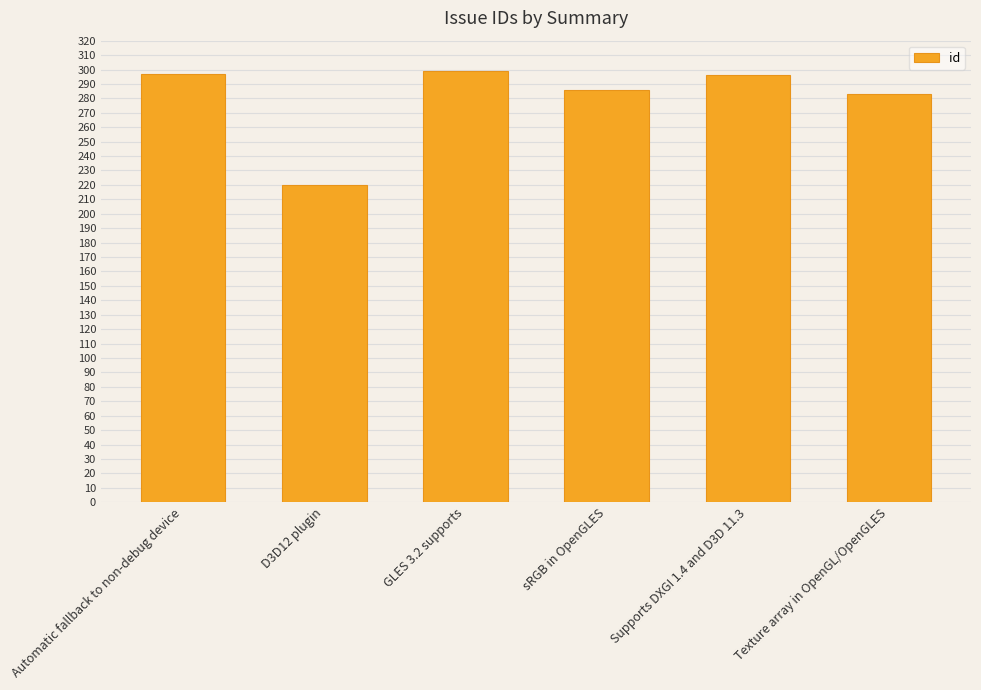

What position from the left is sRGB in OpenGLES?

4